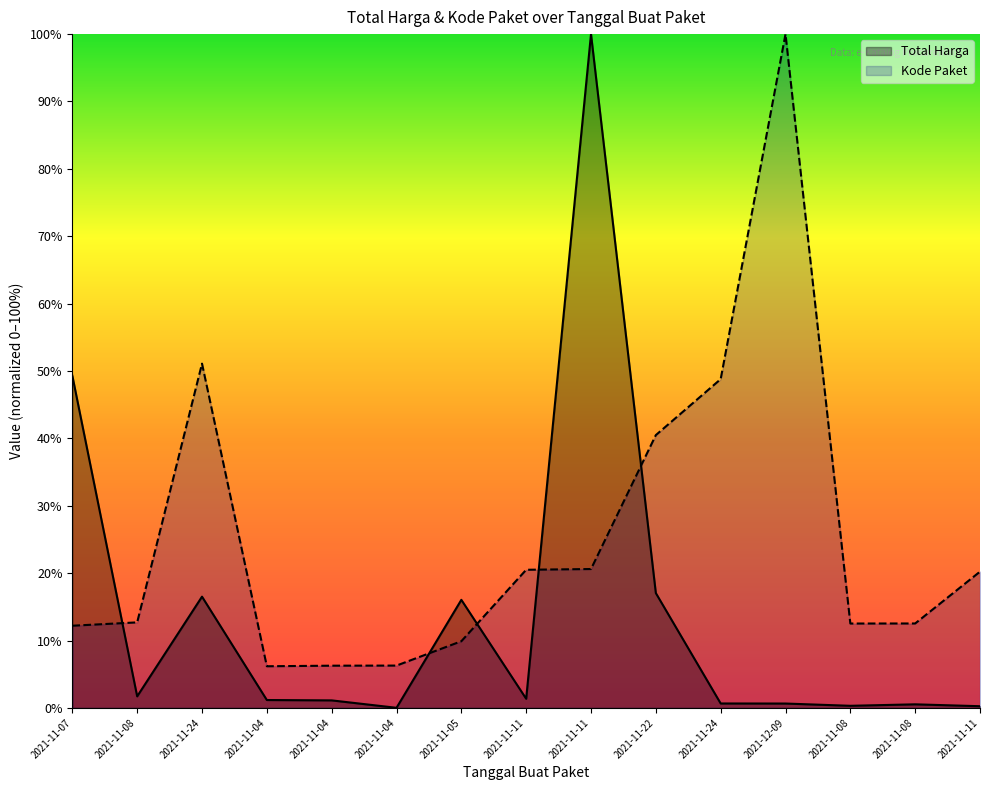

The Kode Paket series shows 12.0 at 2021-11-24. True or false?

False